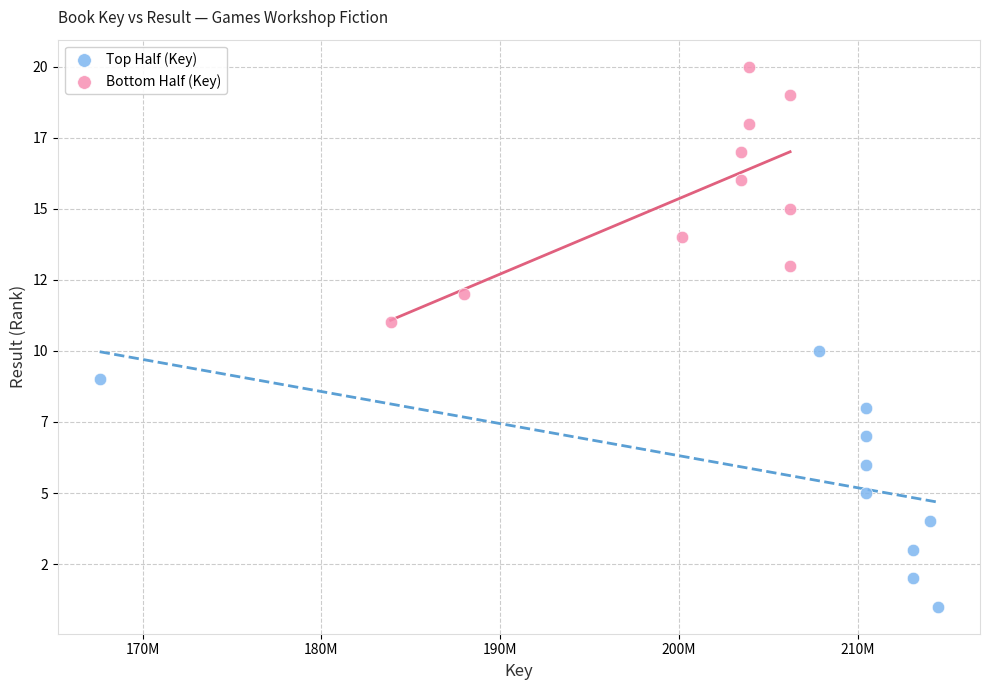

What are all the series names shown in the legend?

Top Half (Key), Bottom Half (Key)